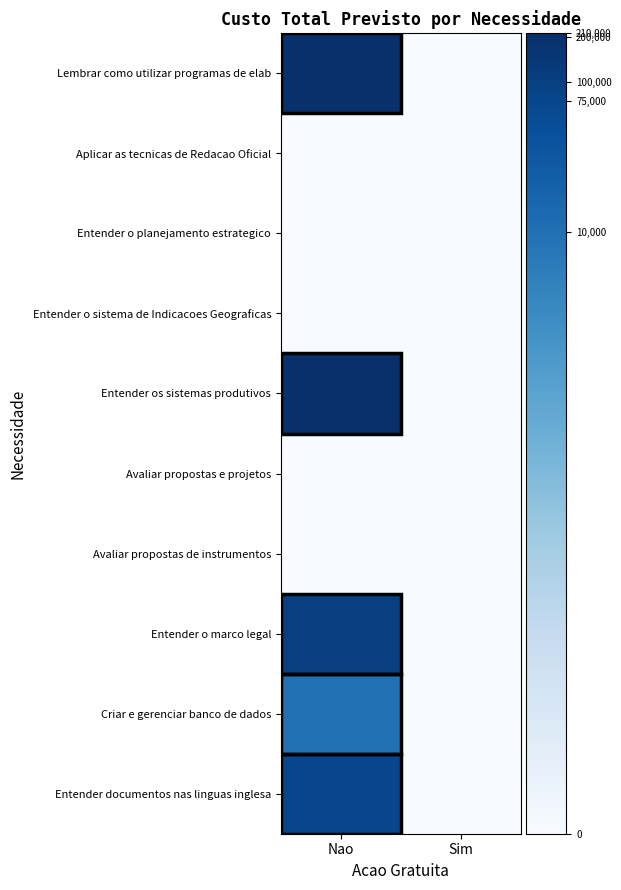

Rank the series by their maximum value, from highest to lowest.

Entender os sistemas produtivos, Lembrar como utilizar programas de elab, Entender o marco legal, Entender documentos nas linguas inglesa, Criar e gerenciar banco de dados, Aplicar as tecnicas de Redacao Oficial, Entender o planejamento estrategico, Entender o sistema de Indicacoes Geograficas, Avaliar propostas e projetos, Avaliar propostas de instrumentos